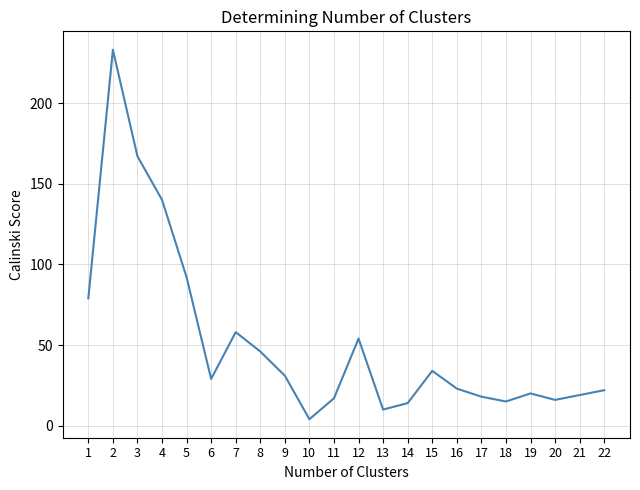

How many lines are shown in the chart?

1